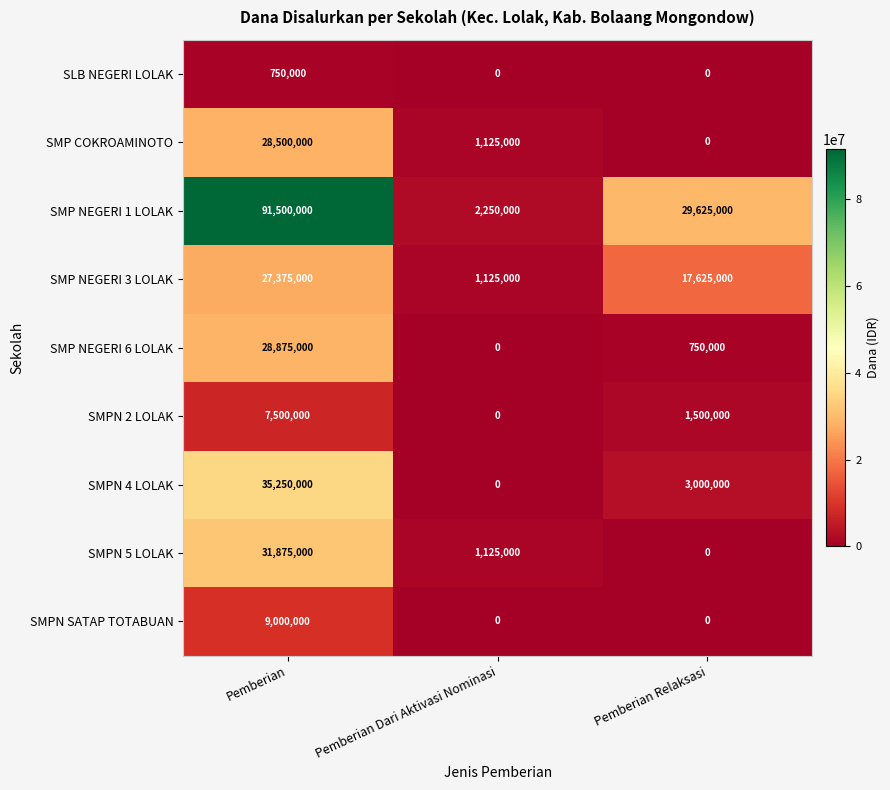

How many categories are shown in the chart?

3